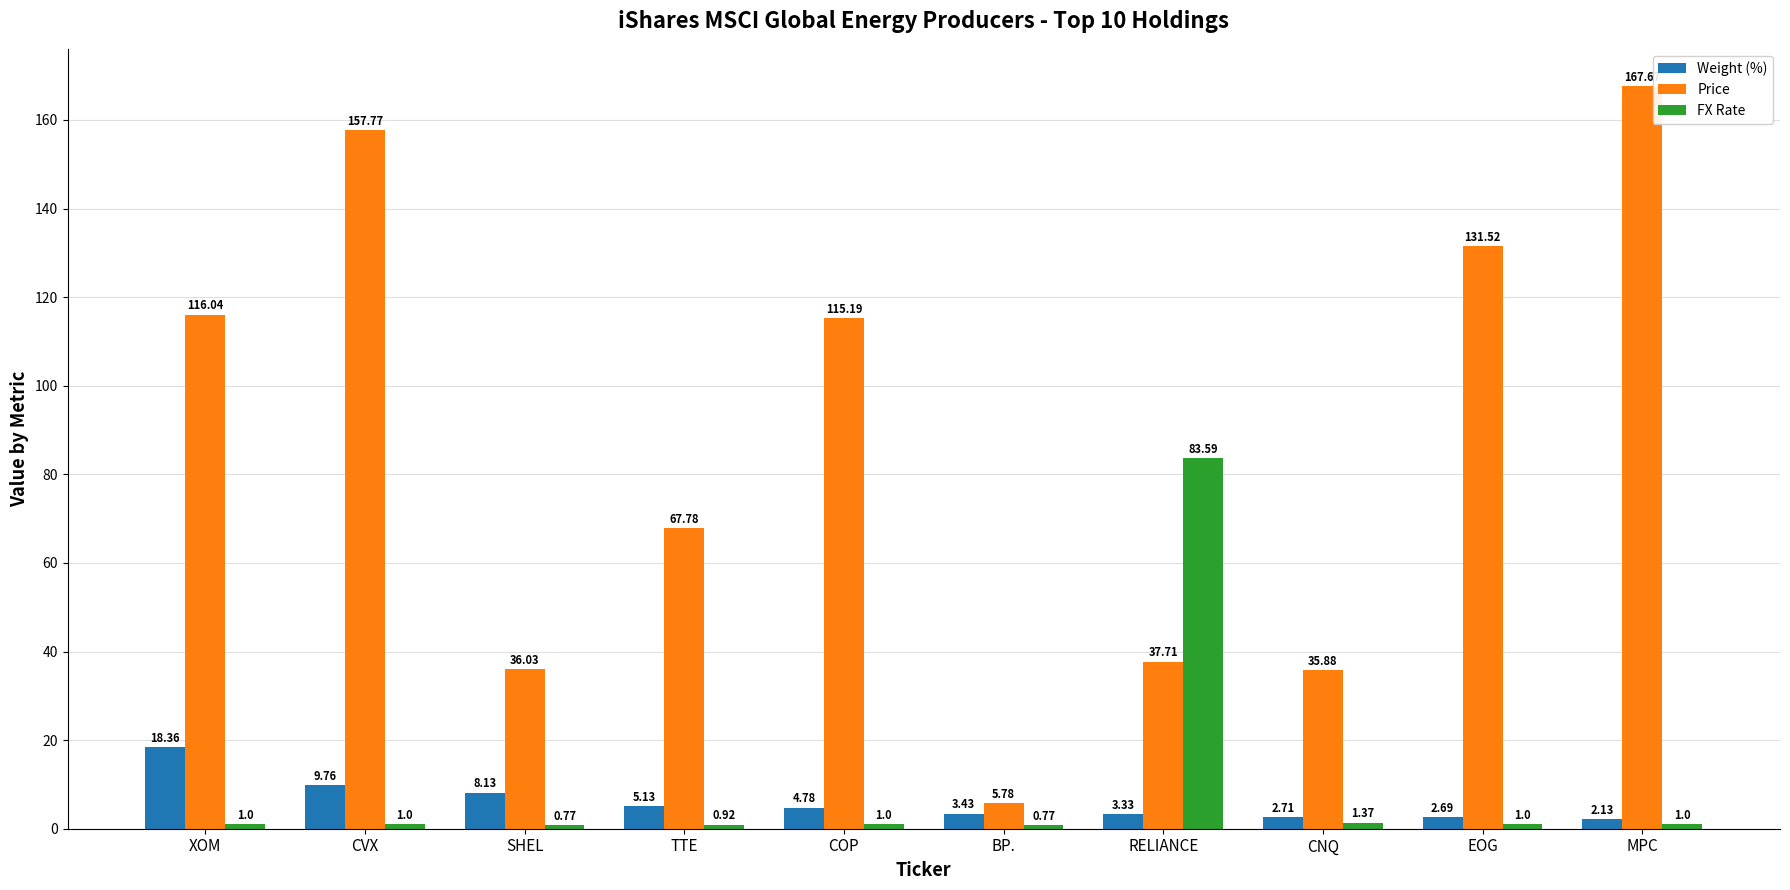

Are the bars horizontal?

No